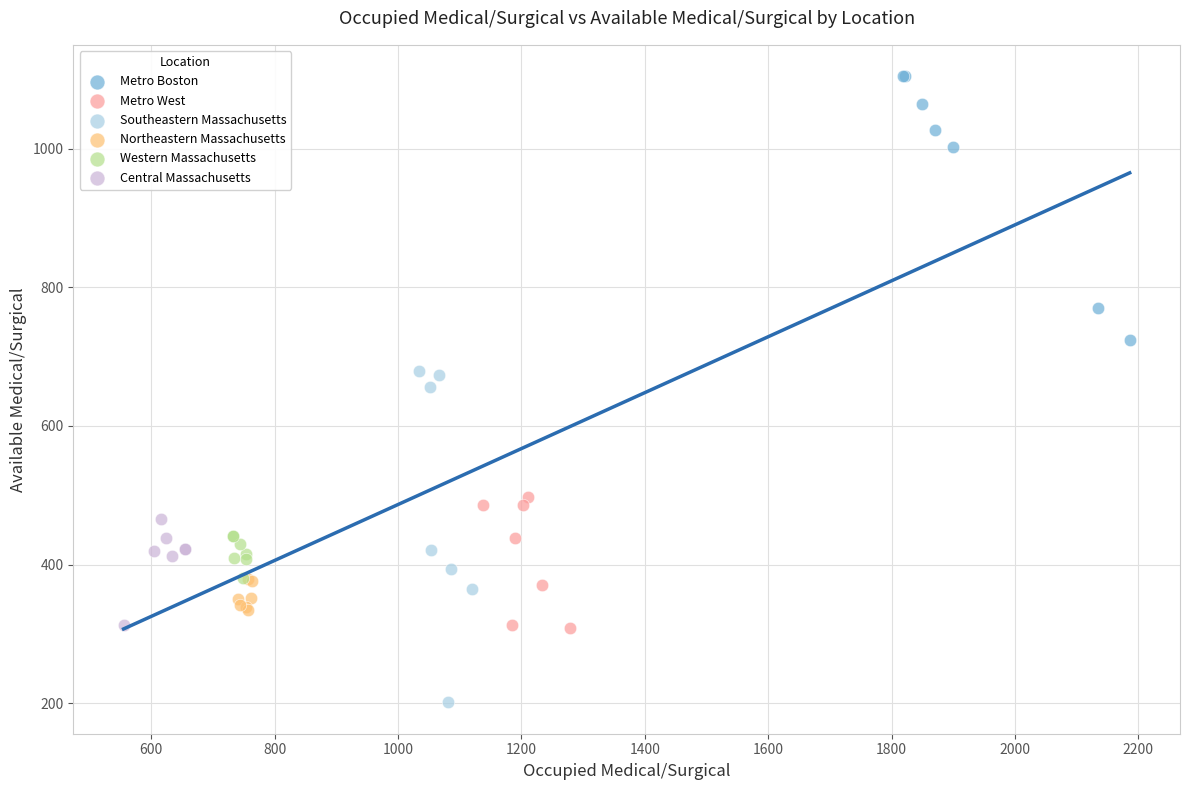

Which series has the widest spread of Y values?

Southeastern Massachusetts